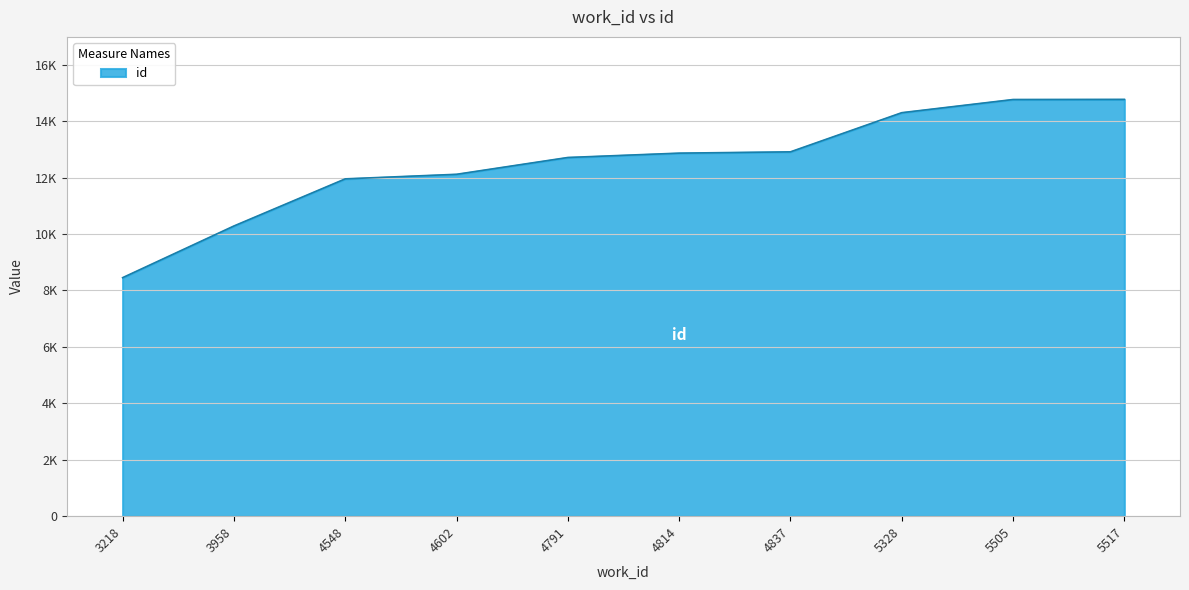

Does the chart display data point markers on the line(s)?

No